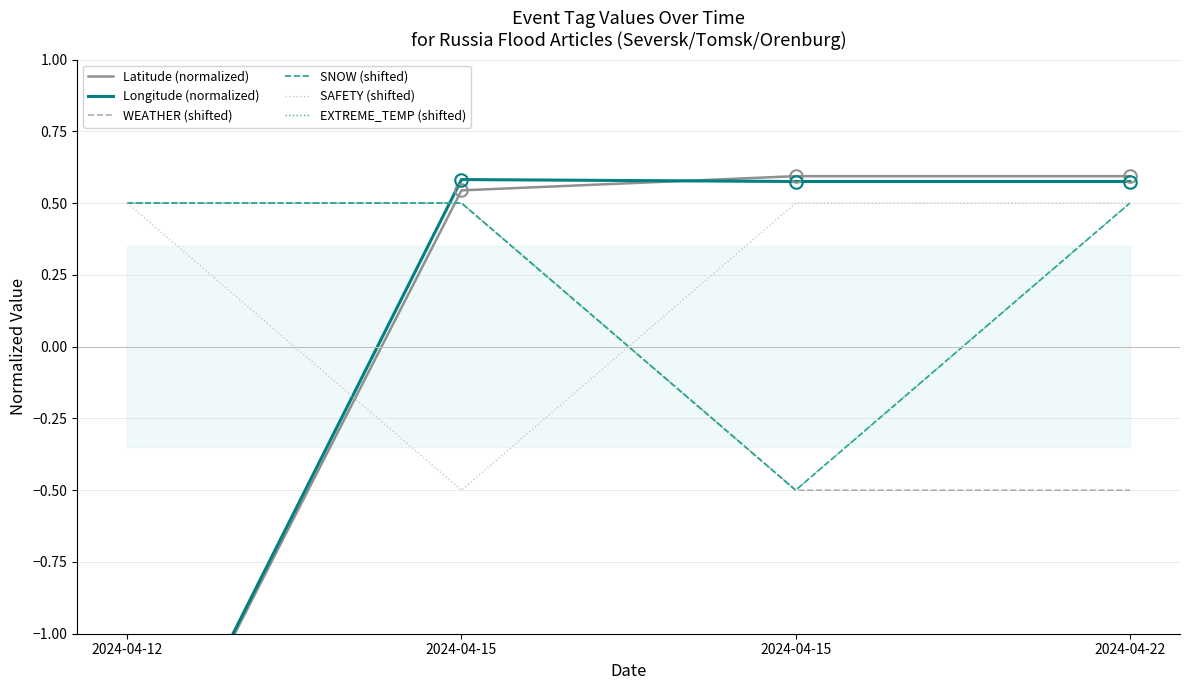

What is the lowest value of the SAFETY (shifted) series?

-0.5